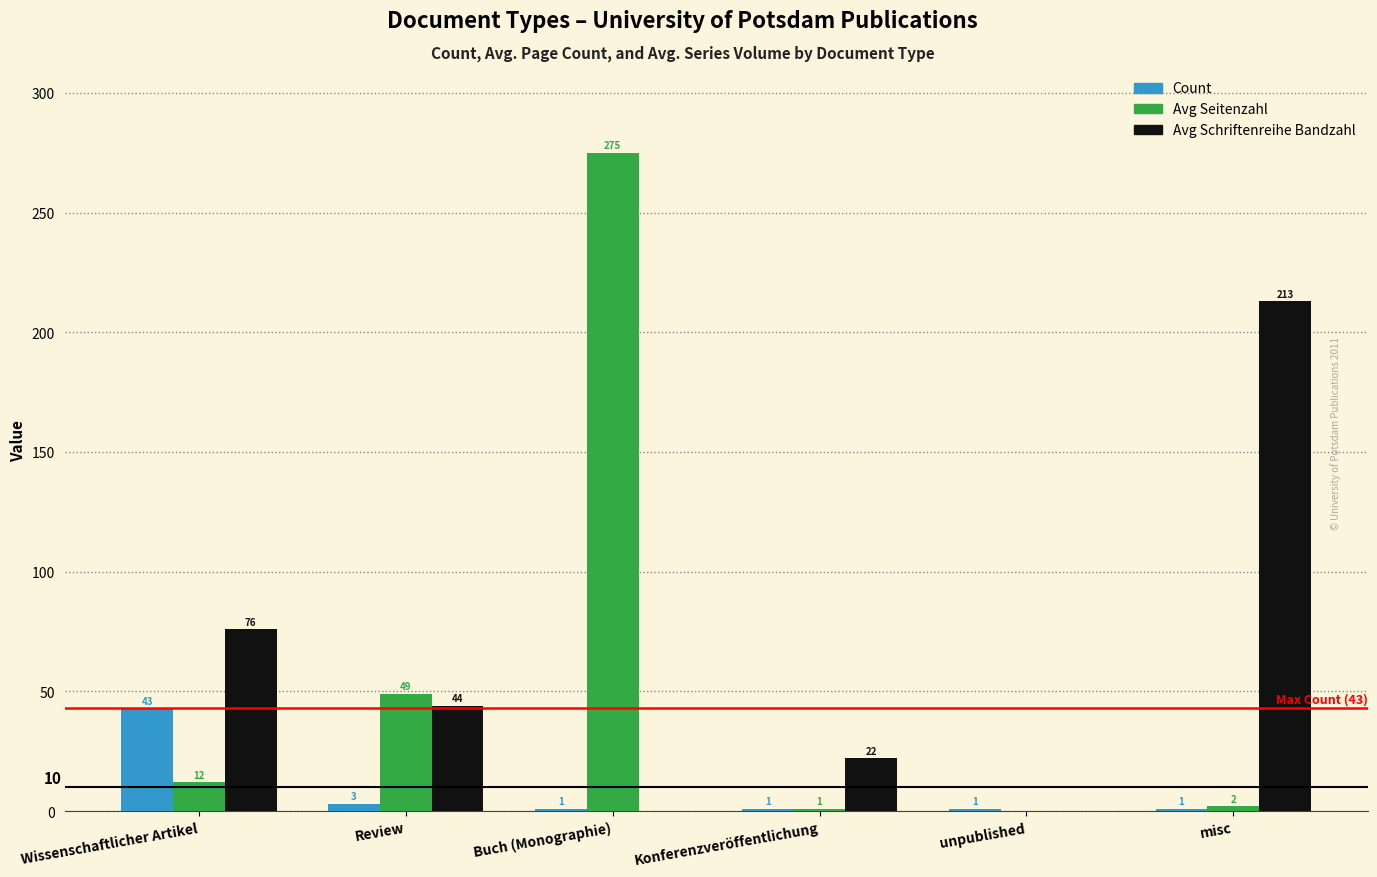

True or false: Avg Schriftenreihe Bandzahl has a value of 213 at misc.

True